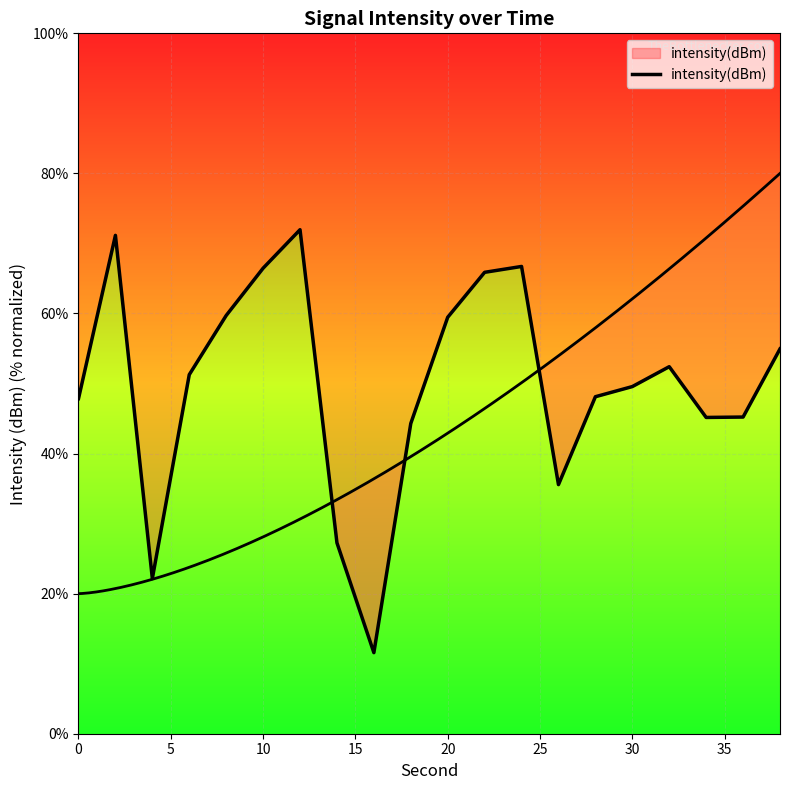

The chart shows a value of 12.7 at 10. True or false?

False